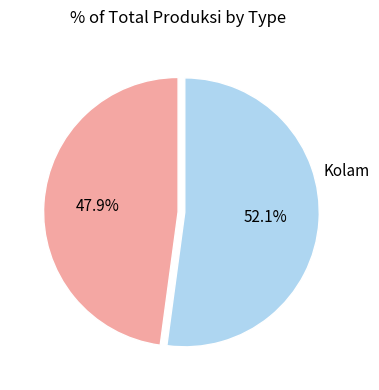

Does any single category account for the majority?

Yes